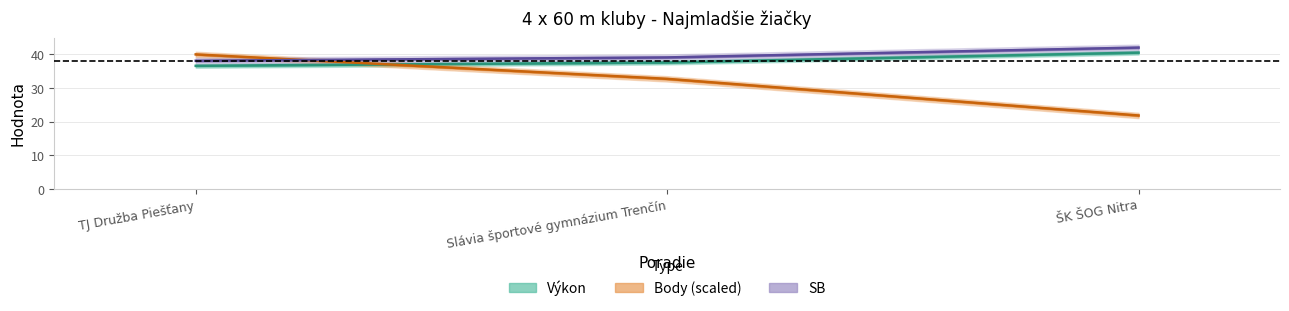

What is the sum of the Body values at Slávia športové gymnázium Trenčín and TJ Družba Piešťany?

72.7